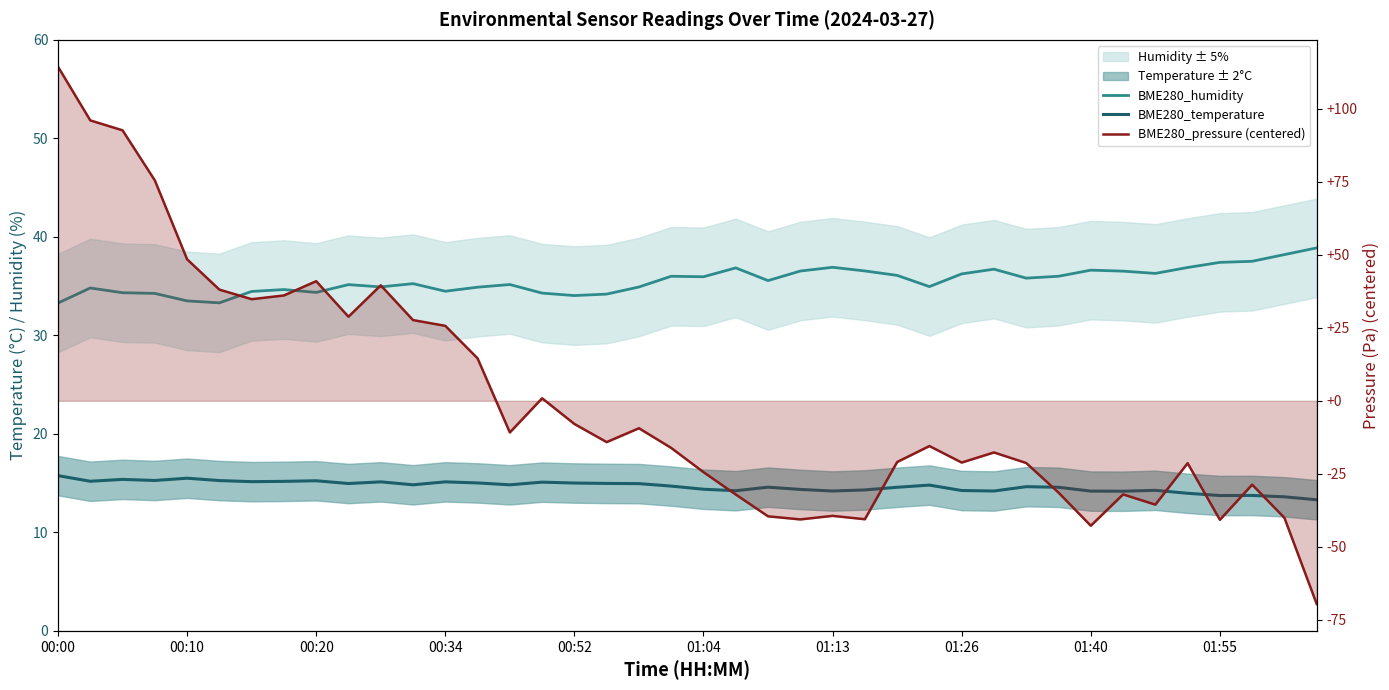

Is it true that BME280_pressure (centered) equals 37.6 at 00:34?

False